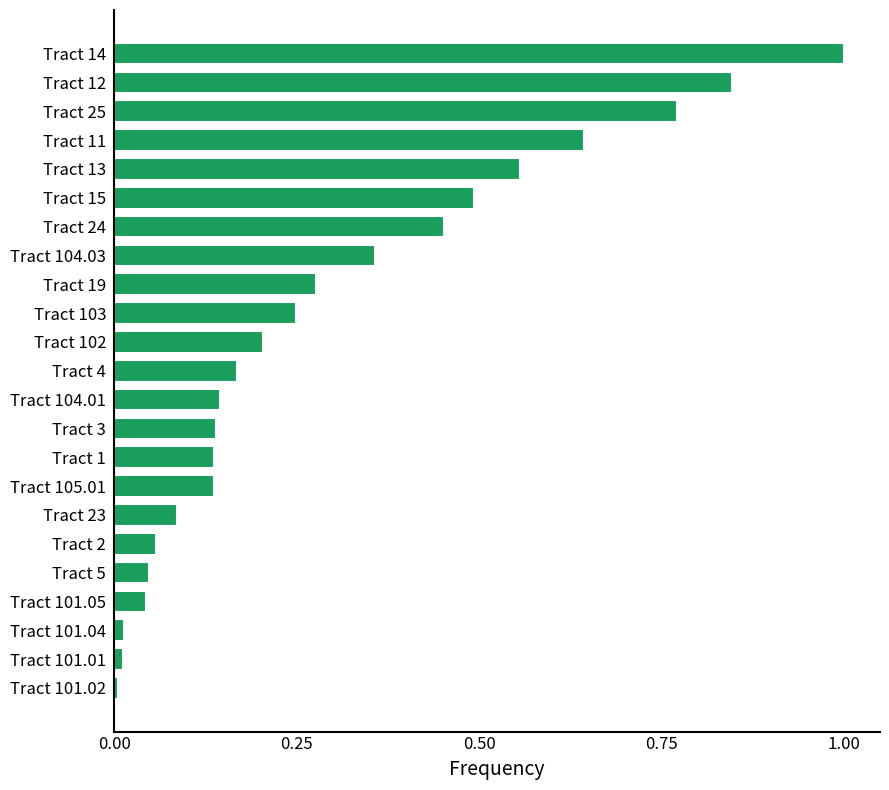

What is the sum of all values?

6.8